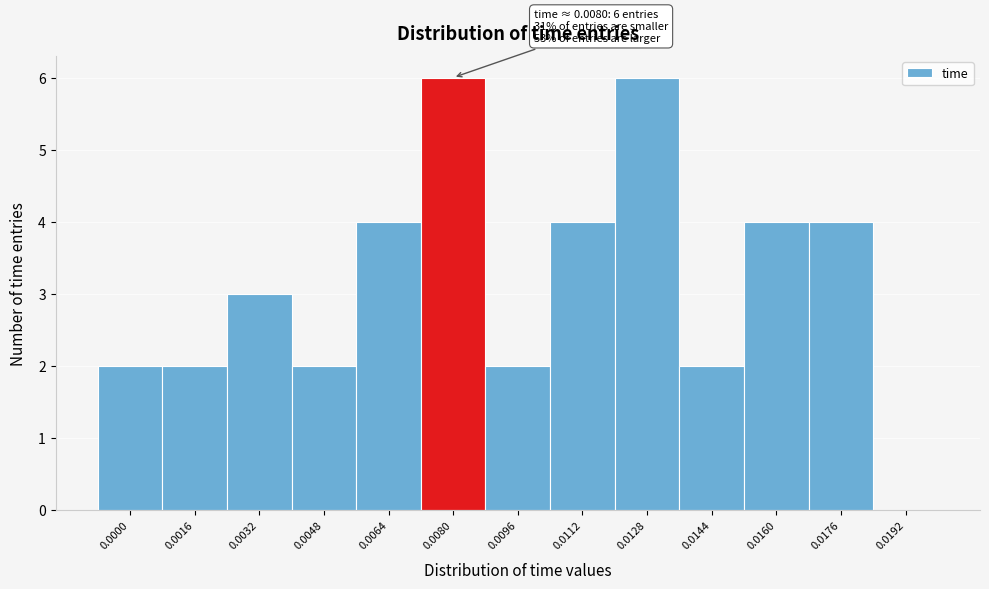

Reading left to right, what are all the values shown in this chart?

0.0000=2	0.0016=2	0.0032=3	0.0048=2	0.0064=4	0.0080=6	0.0096=2	0.0112=4	0.0128=6	0.0144=2	0.0160=4	0.0176=4	0.0192=0